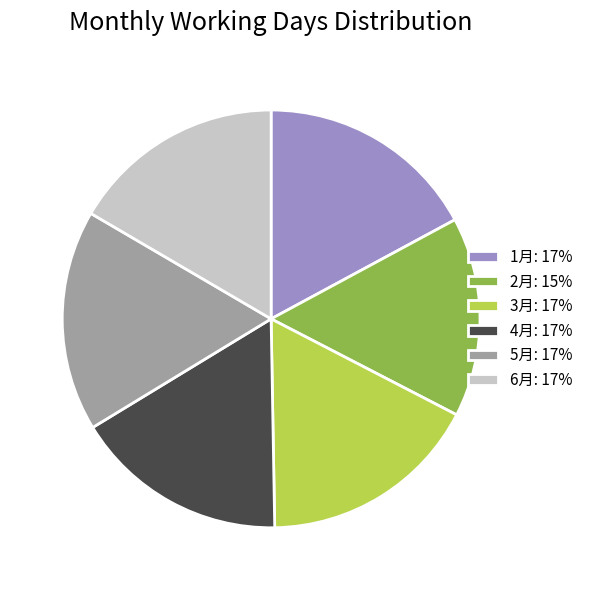

Count the number of slices in the pie.

6